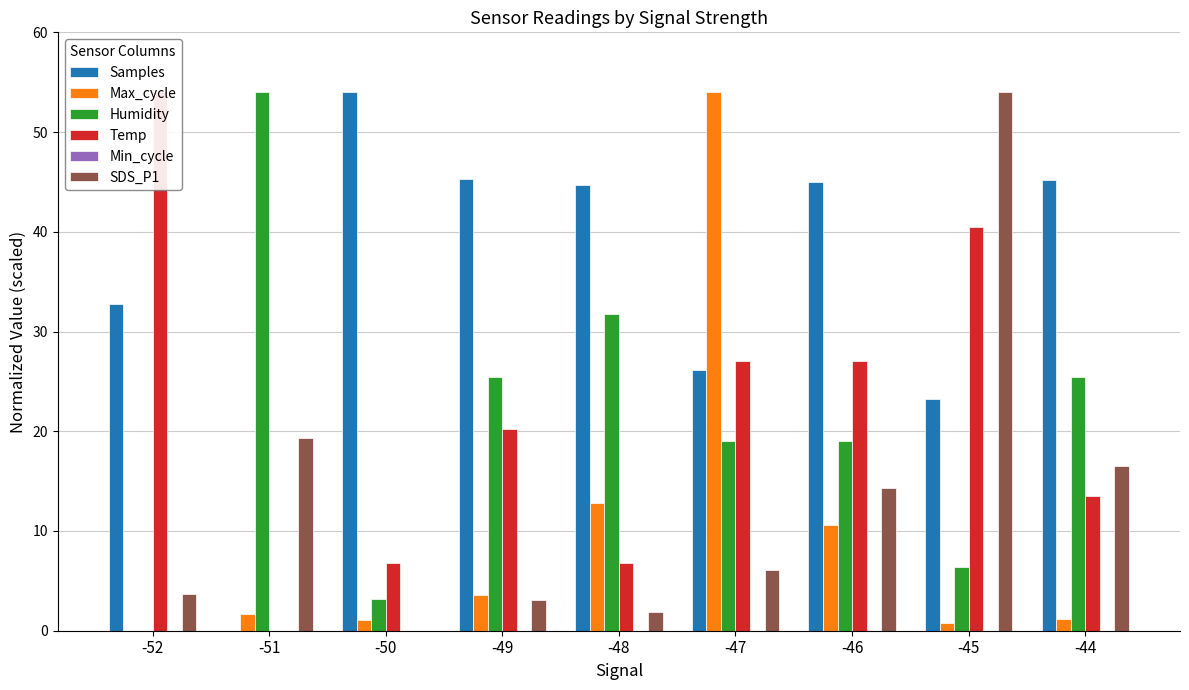

Where is SDS_P1 nearest to the value 27?

-51